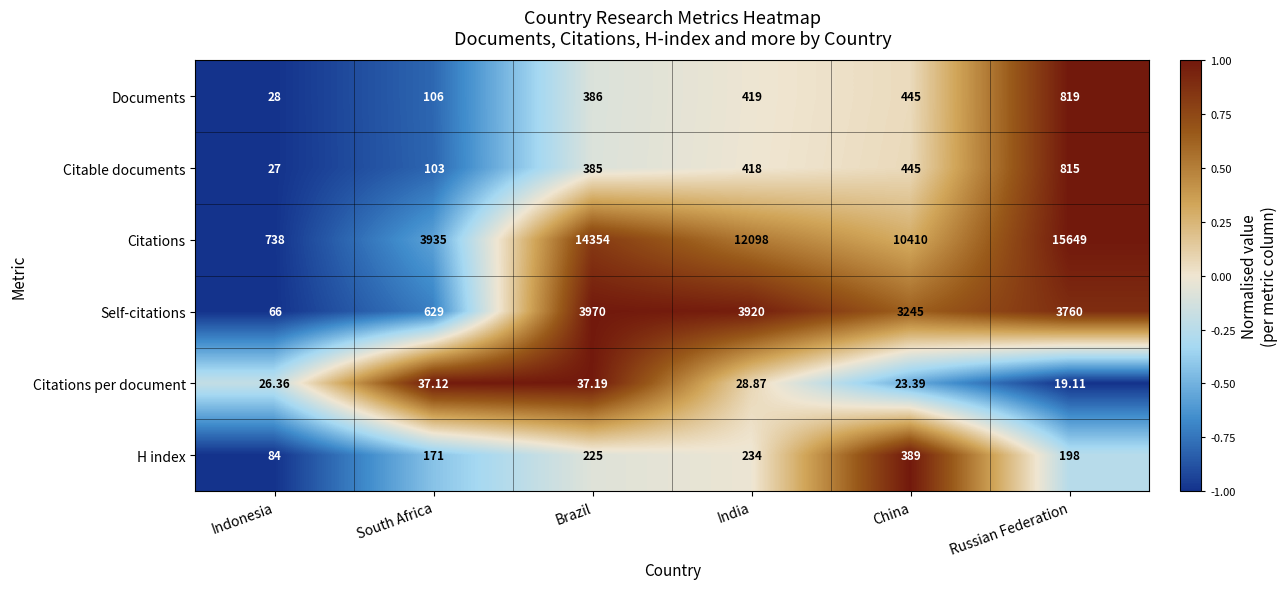

Rank the series by their maximum value, from lowest to highest.

Citations per document, H index, Citable documents, Documents, Self-citations, Citations